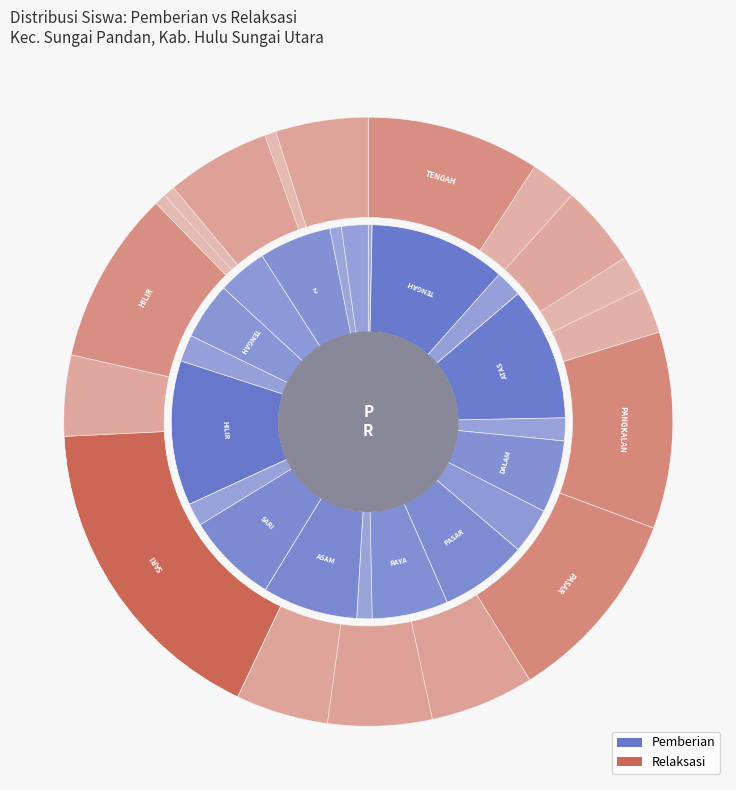

To the nearest percent, what is the difference between the largest and smallest slice percentages?

17%